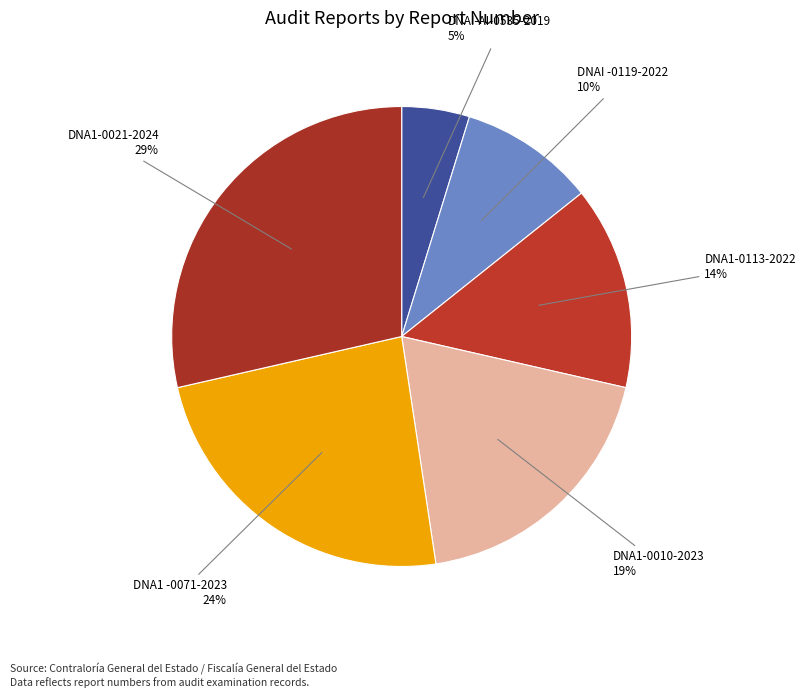

Count the number of slices in the pie.

6